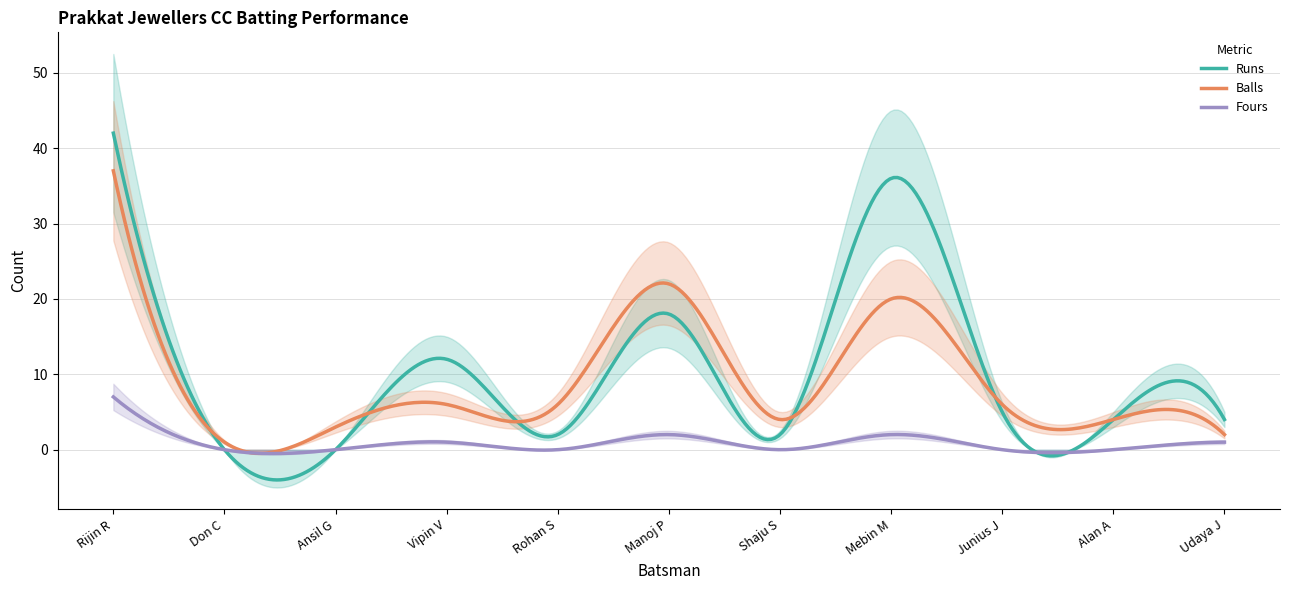

What is the sum of the Fours values at Junius J and Manoj P?

2